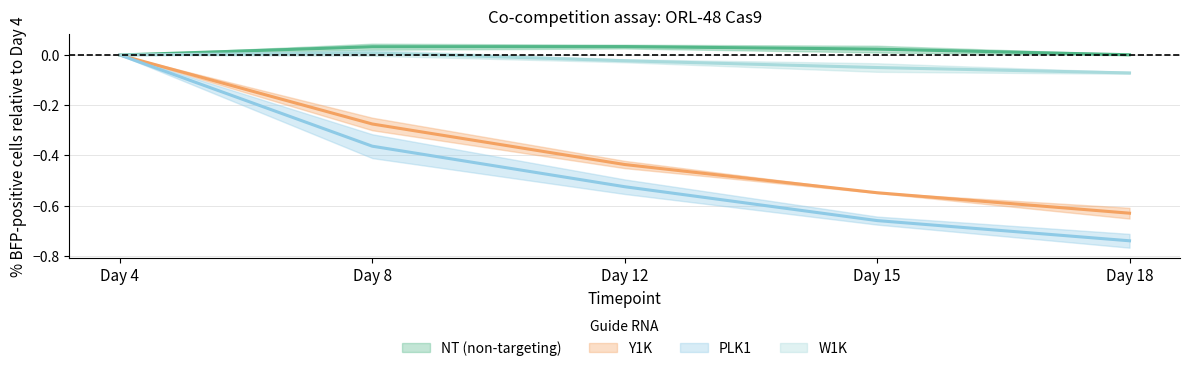

Is it true that PLK1_rep1 equals -0.4 at Day 4?

False